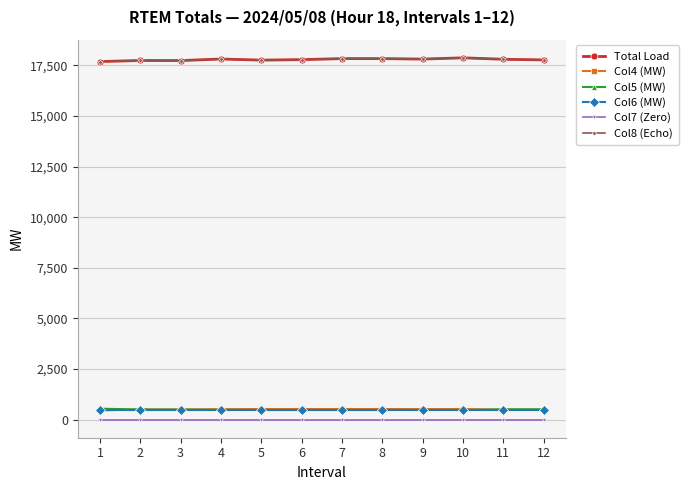

At which category is the sum across all series the highest?

10